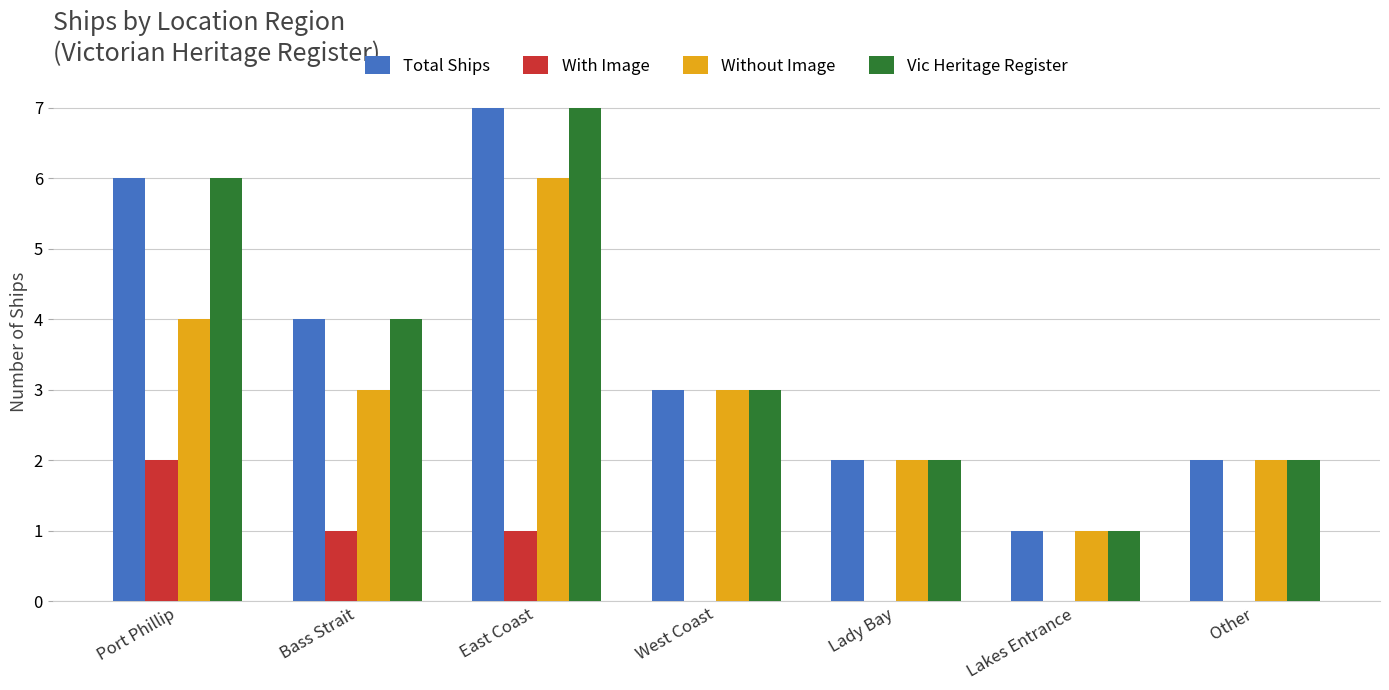

Count the number of data series in this chart.

4